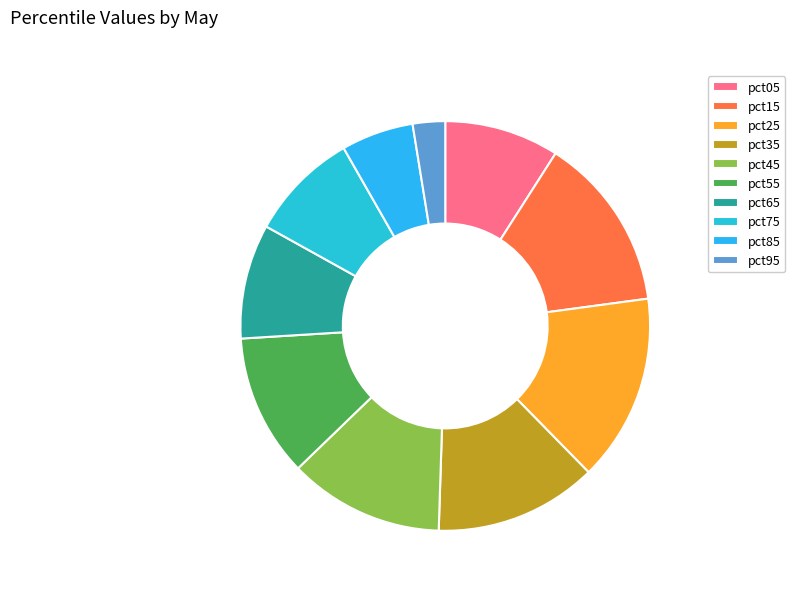

Rank the categories by value from lowest to highest.

pct95, pct85, pct75, pct65, pct05, pct55, pct45, pct35, pct15, pct25